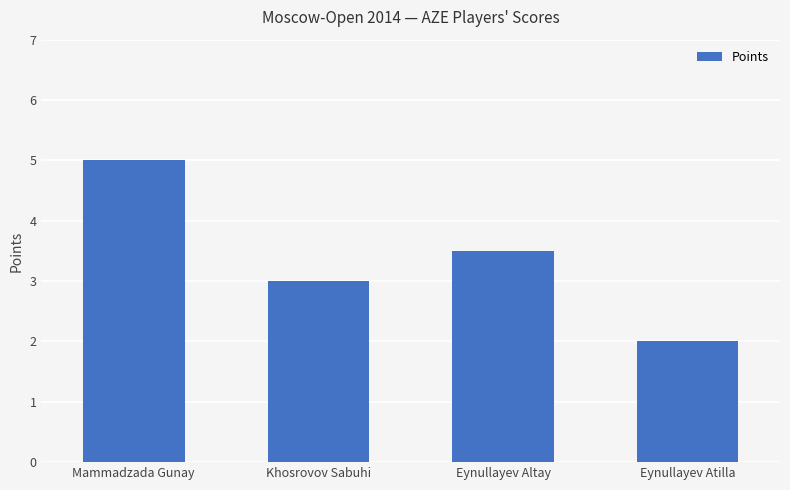

At which label is the value closest to 3?

Khosrovov Sabuhi